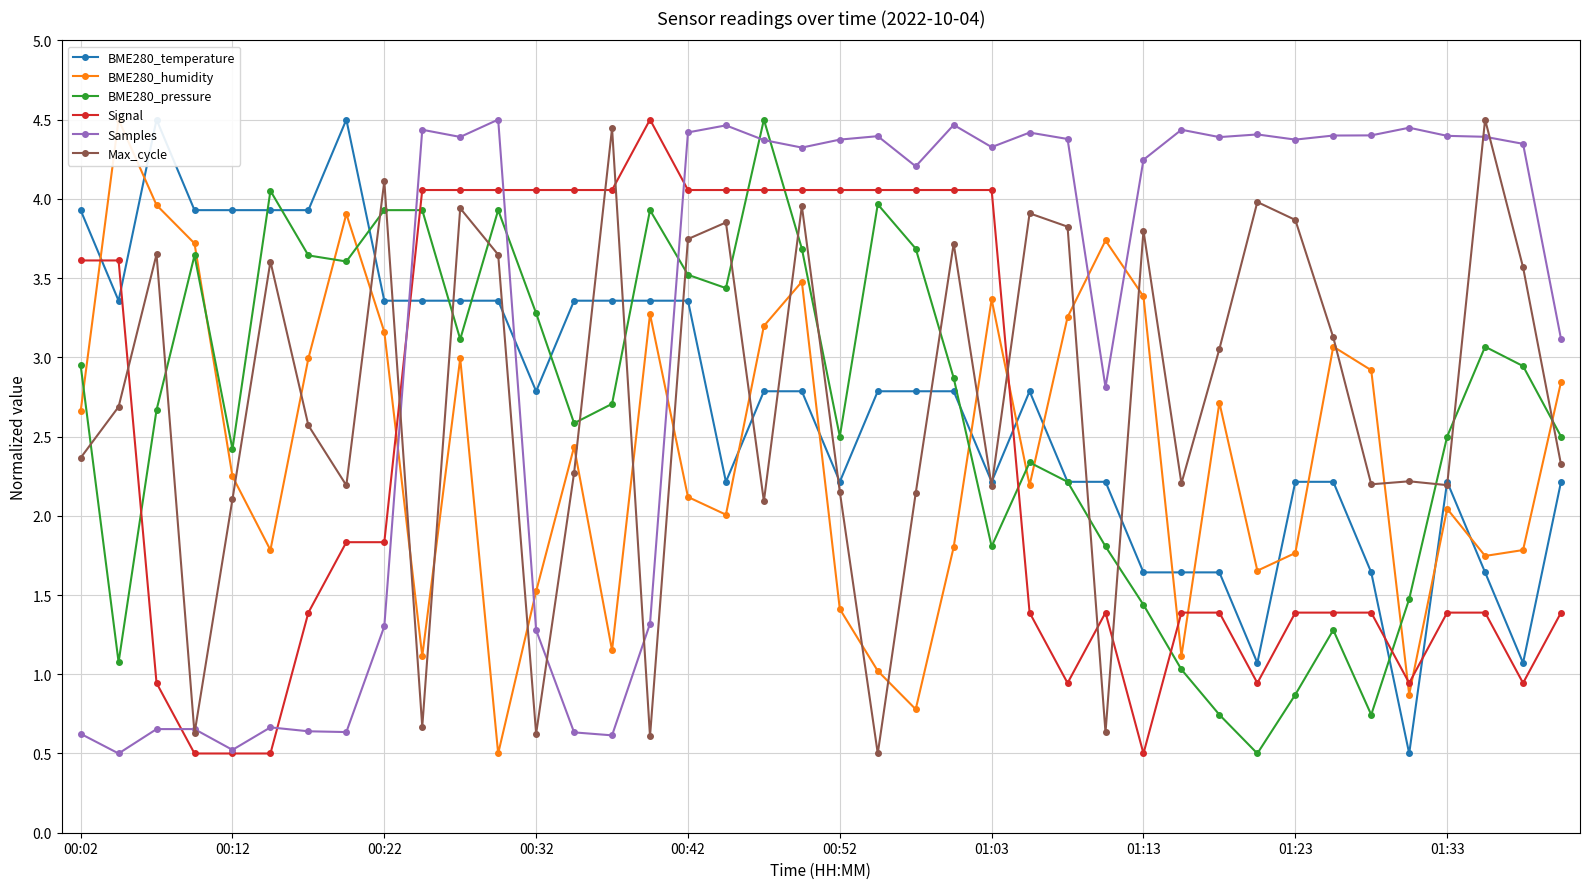

True or false: Samples has a value of 4.4 at 26.

True